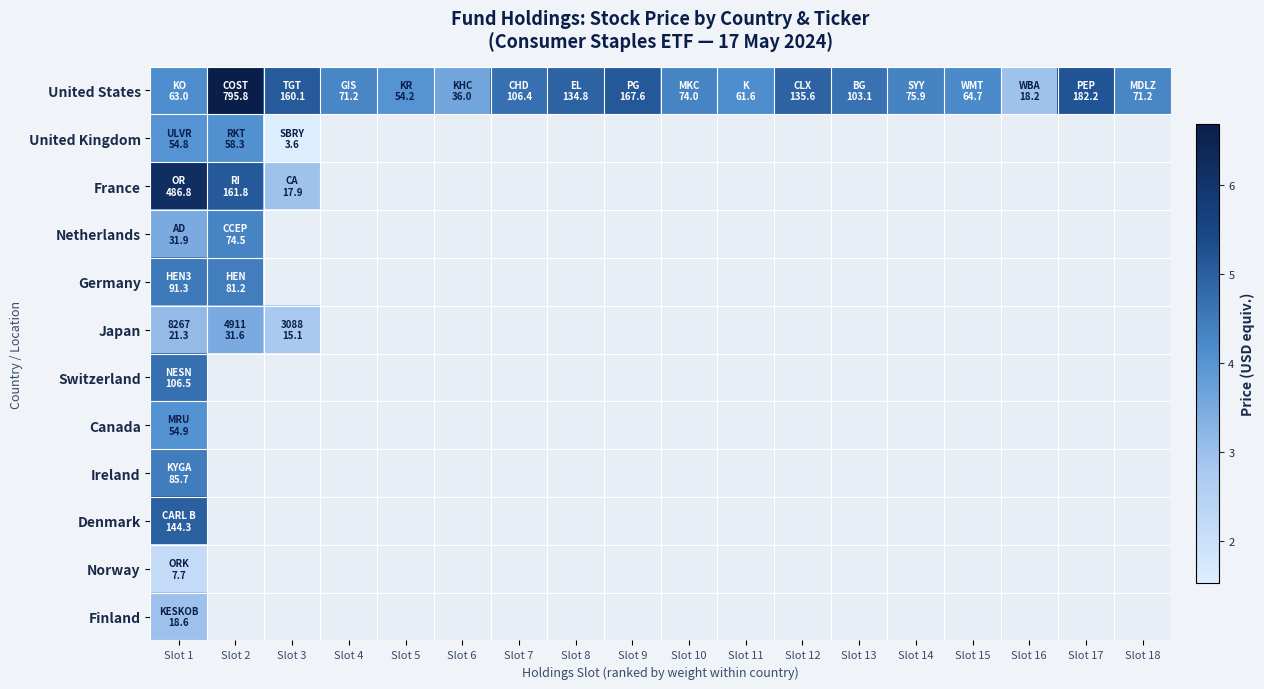

What is the difference between the maximum and minimum values in the Japan series?

0.7